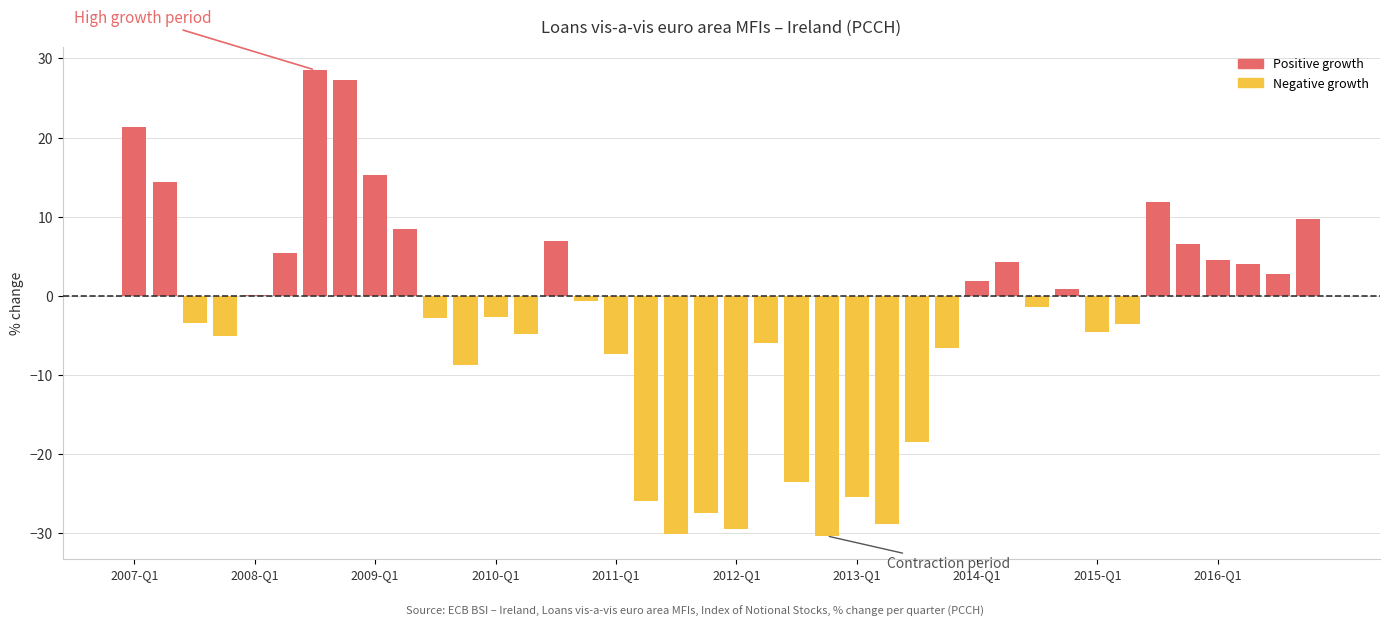

List the series in order of their overall mean, lowest first.

Negative growth, Positive growth